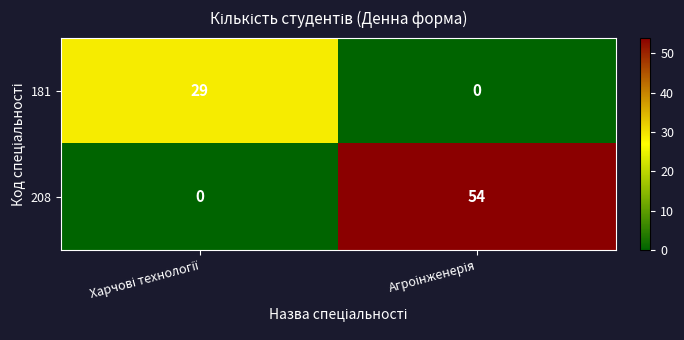

How many distinct data groups are displayed?

2